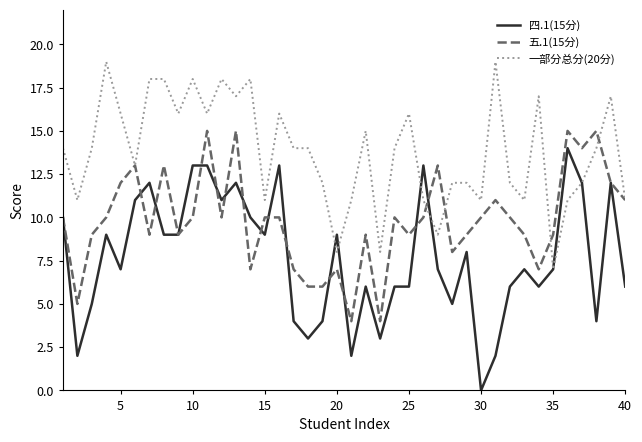

What is the sum of all 四.1(15分) values?

307